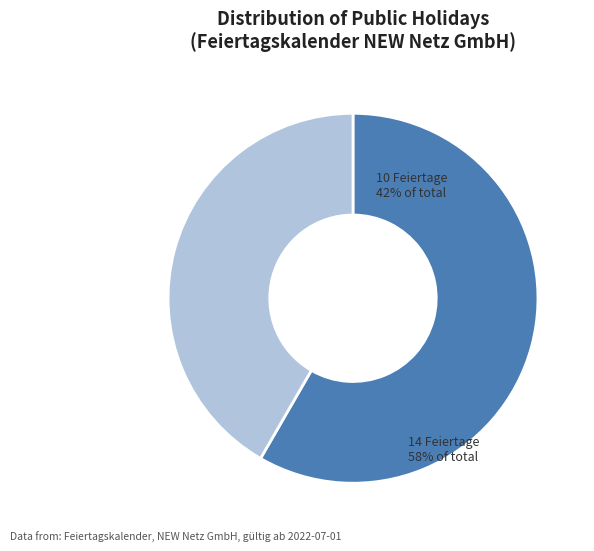

Is there any slice that represents more than half of the pie?

Yes